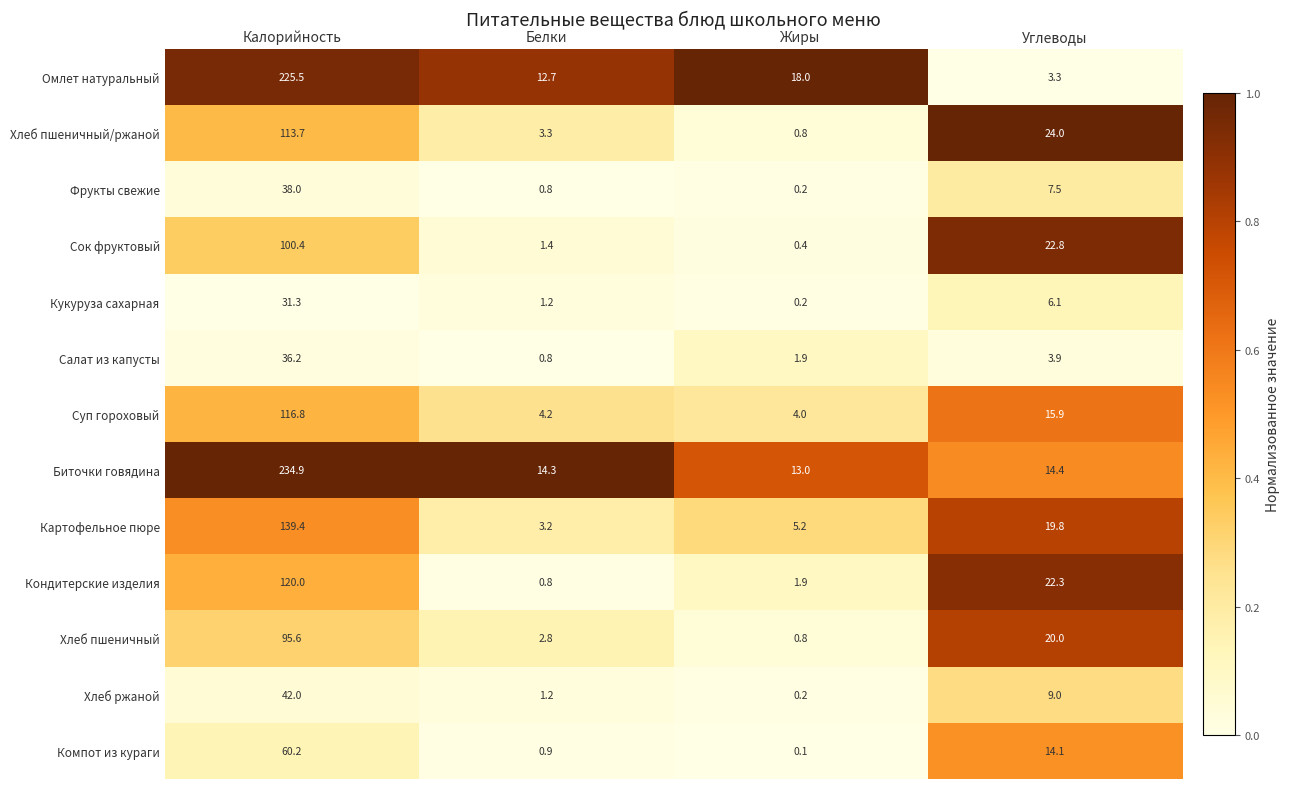

Which series has the largest range (max minus min)?

Омлет натуральный